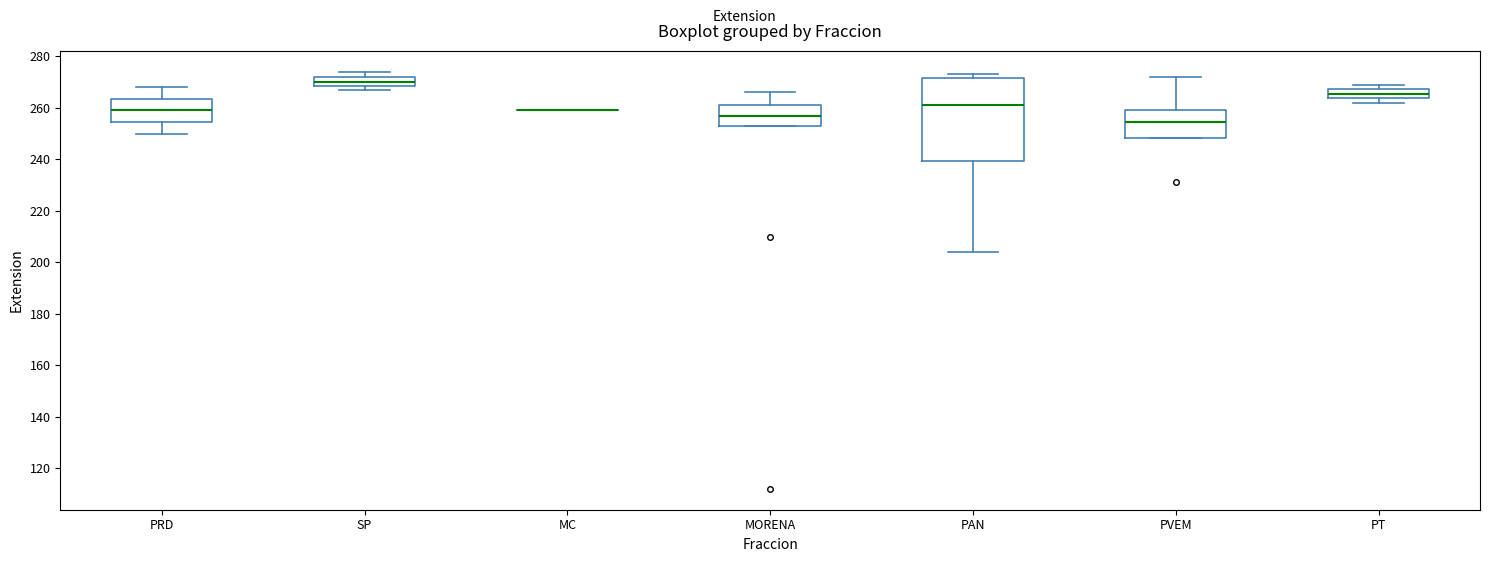

Which box is the tallest, from its lower edge to its upper edge?

PAN